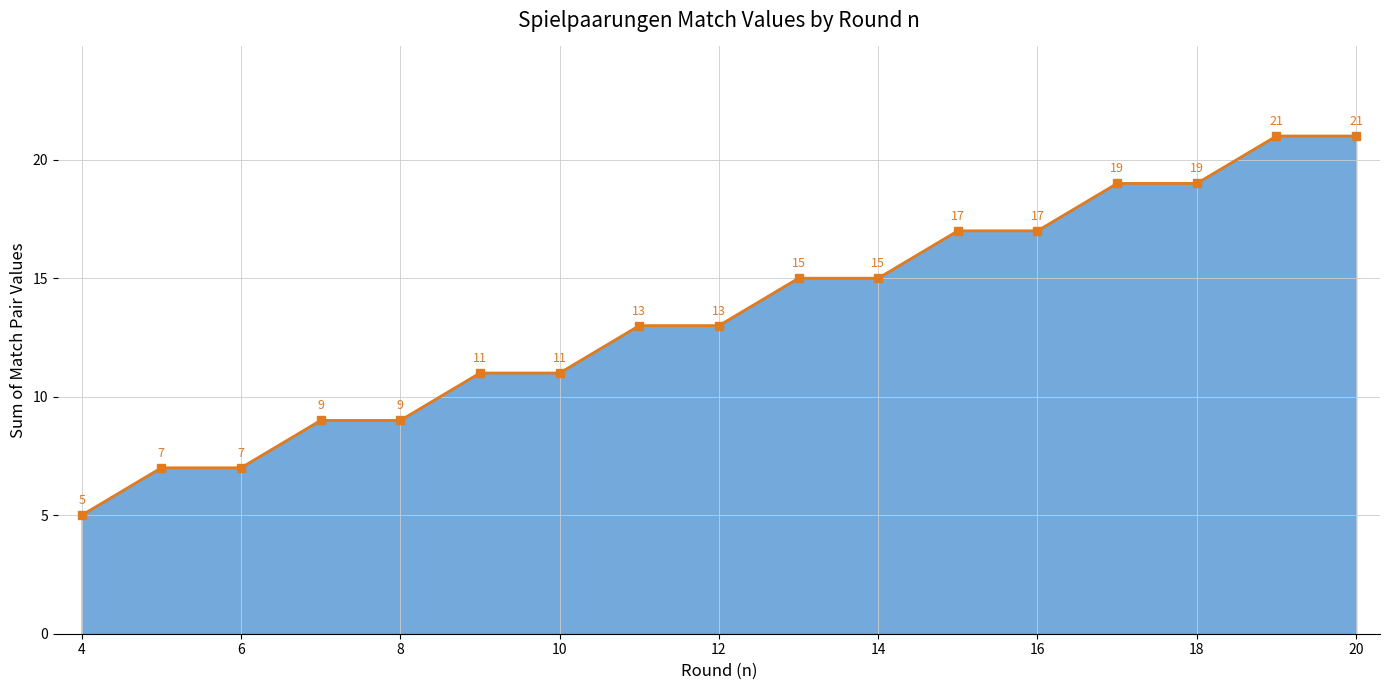

How many lines are shown in the chart?

1